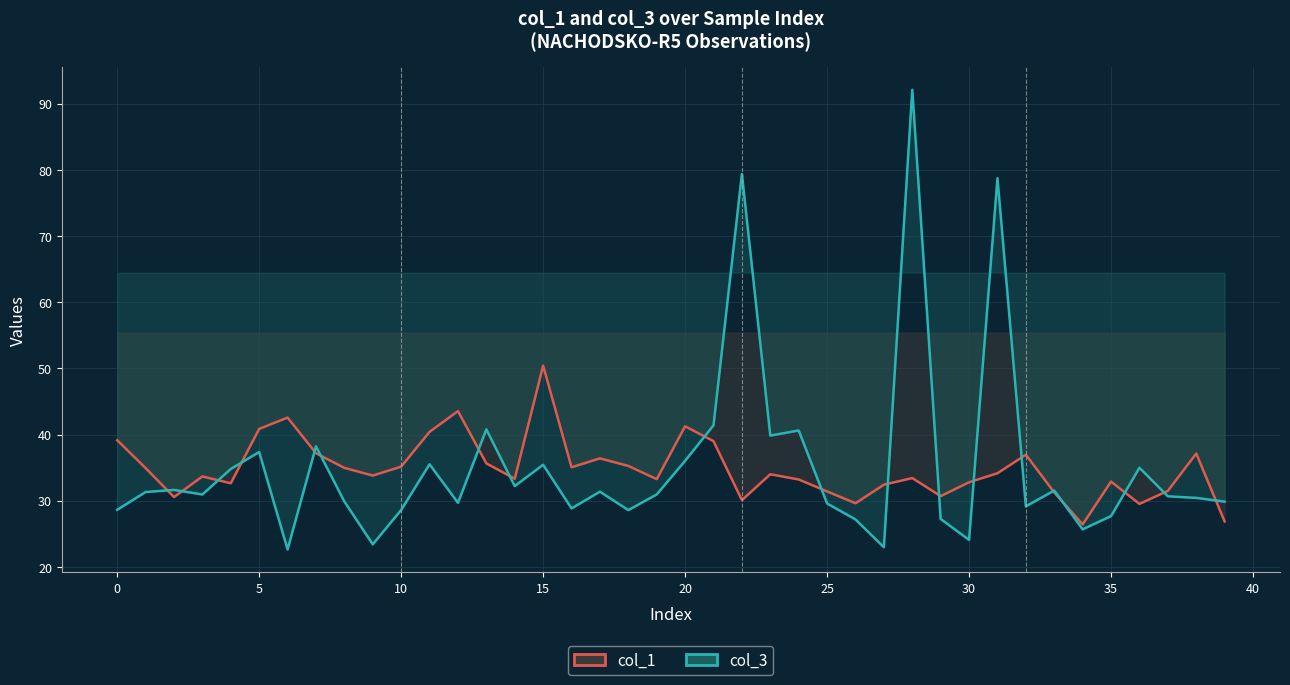

Between 0 and 40, which series saw the biggest shift?

col_3